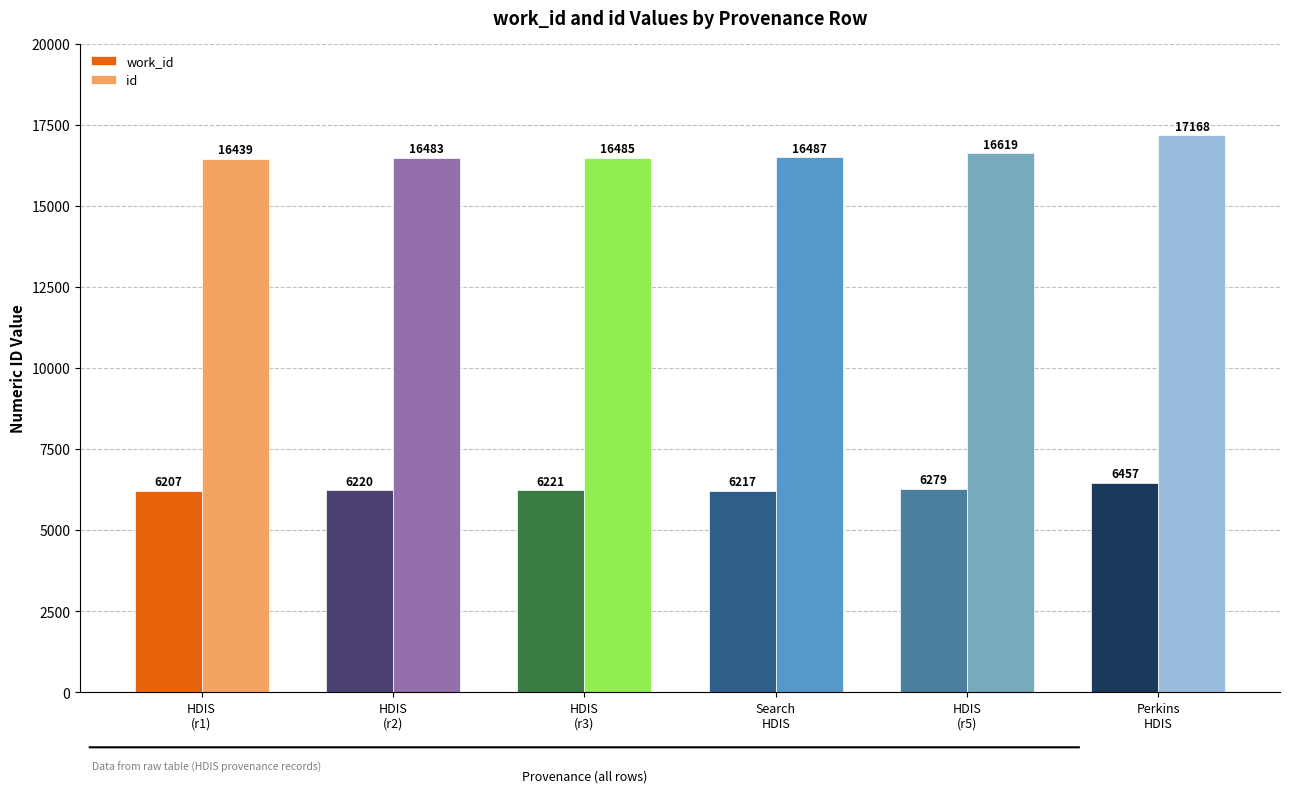

Which category has the lowest value across all series?

HDIS
(r1)